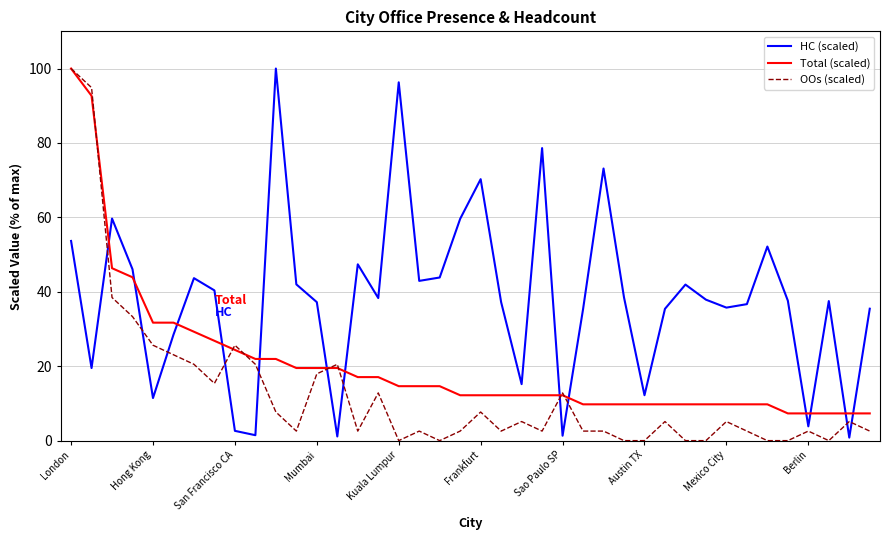

What is the maximum value for OOs (scaled)?

100.0